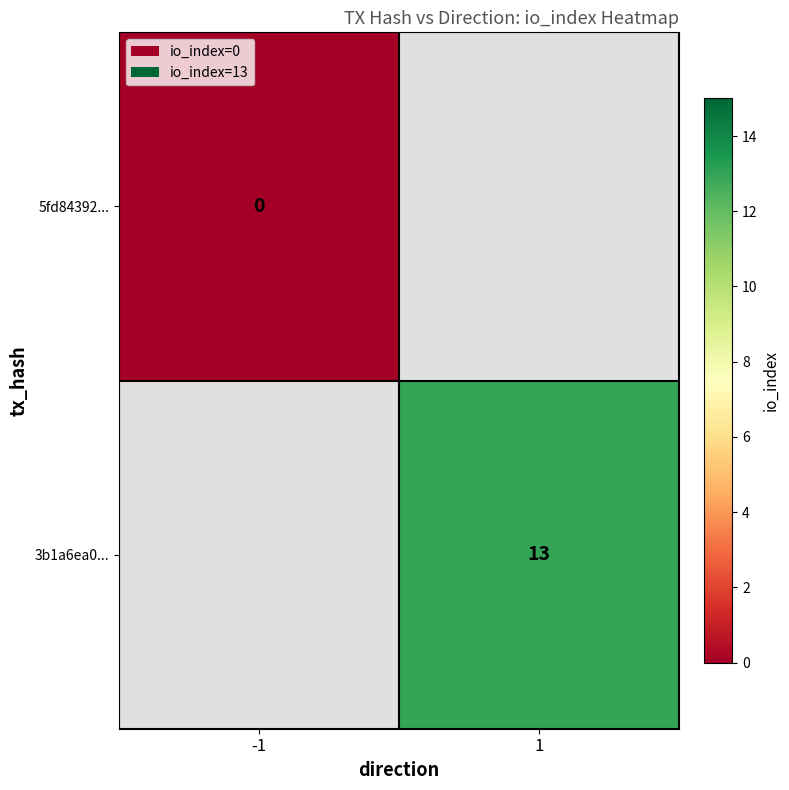

Is the value of 3b1a6ea0... at 1 greater than the value of 5fd84392... at -1?

Yes